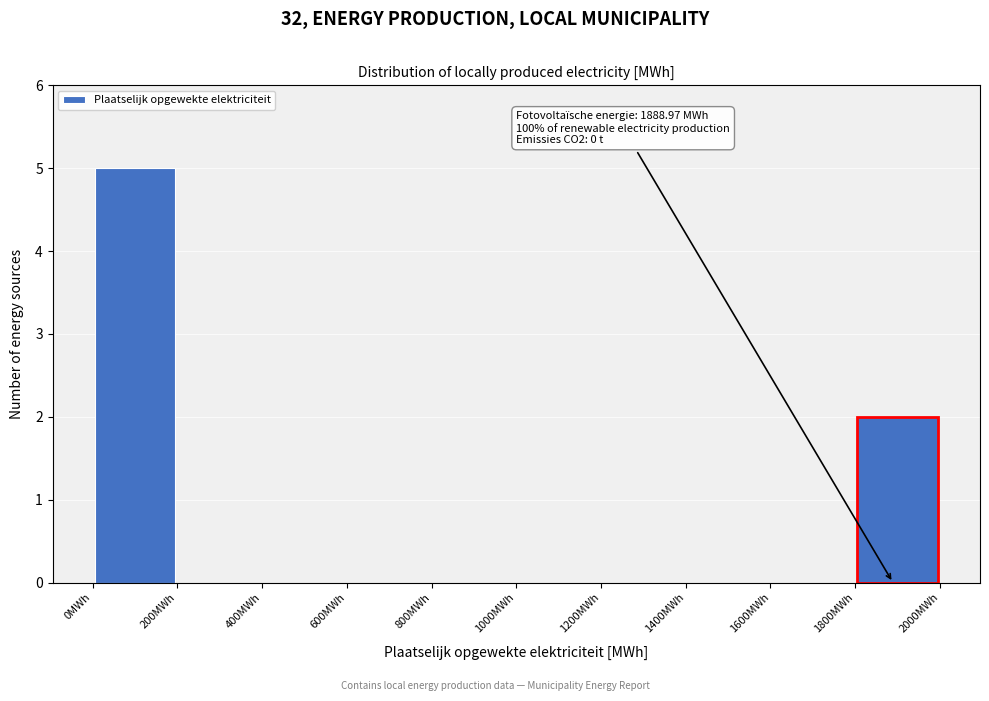

Which range on the x-axis has the tallest bar?

0 to 200